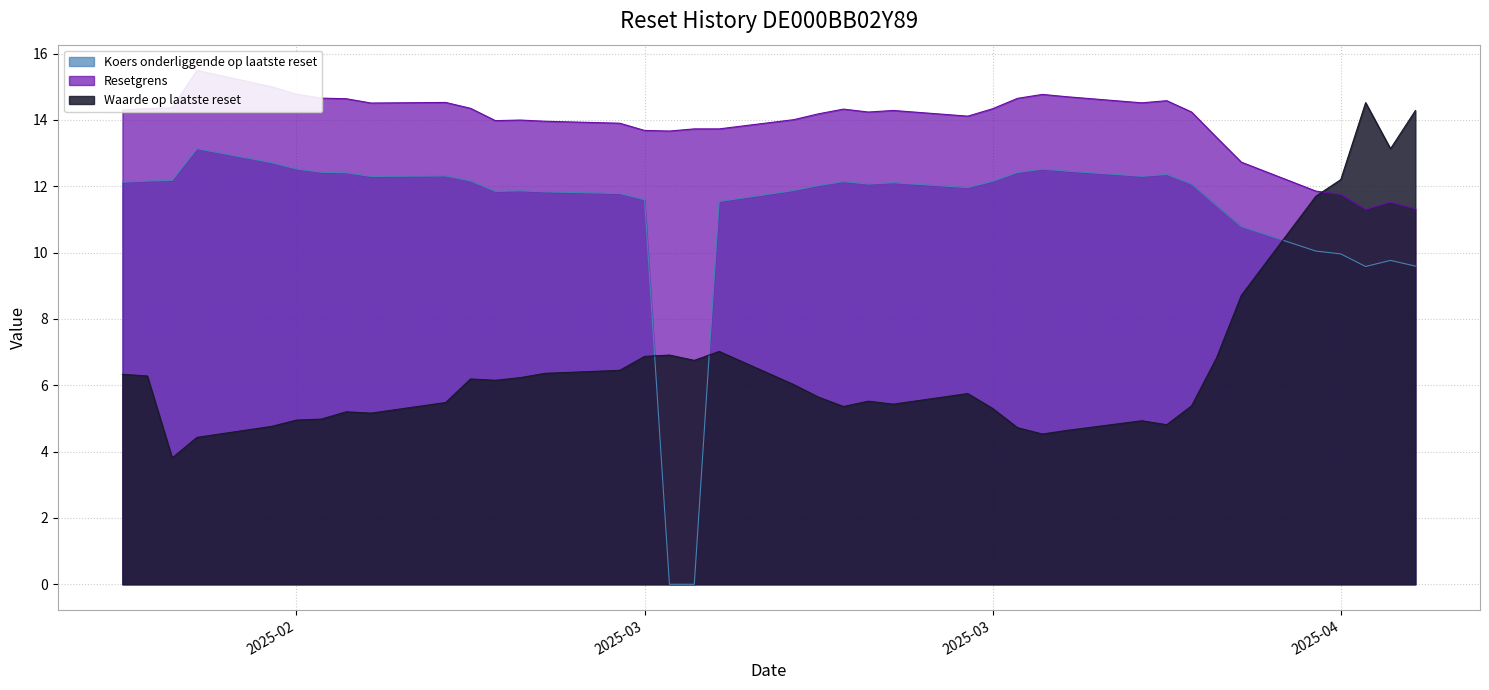

Which category has the highest value in the Waarde op laatste reset series?

2025-04-09